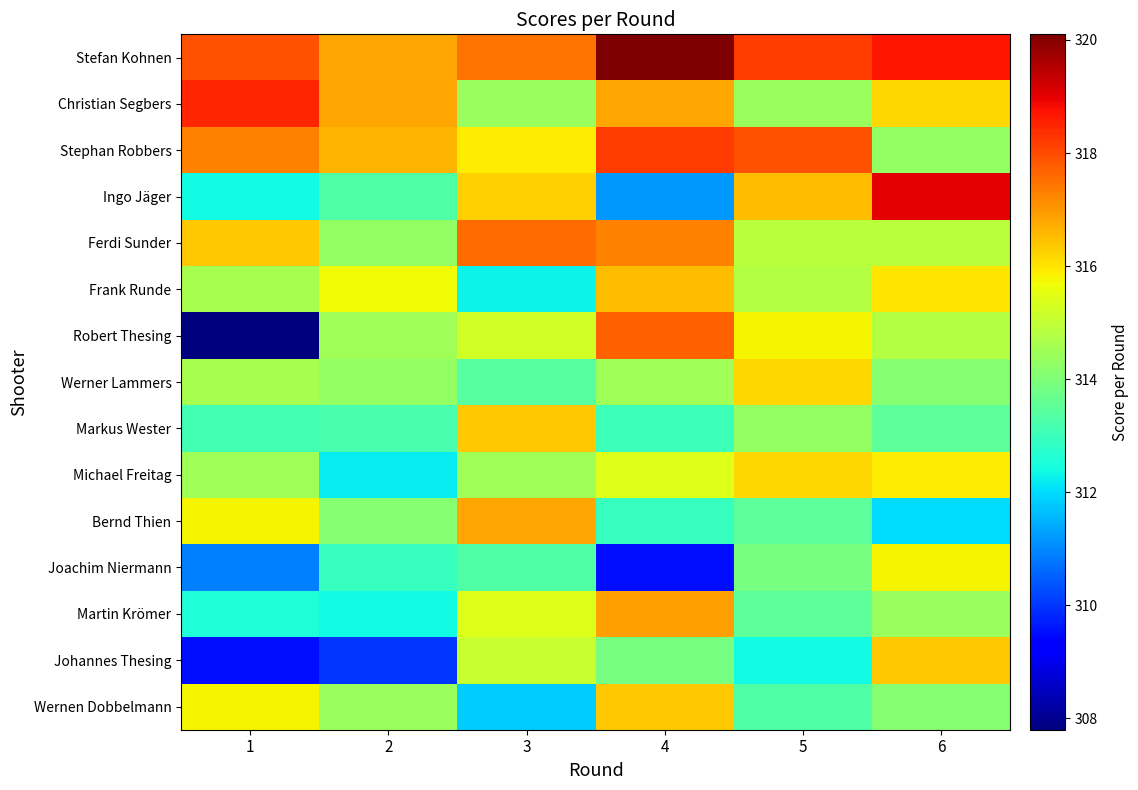

Reading right to left, transcribe all the data shown in this chart.

Stefan Kohnen: 6=318.7	5=318.2	4=320.1	3=317.5	2=316.8	1=317.9
Christian Segbers: 6=316.2	5=314.4	4=316.8	3=314.4	2=316.8	1=318.5
Stephan Robbers: 6=314.3	5=317.9	4=318.2	3=315.9	2=316.6	1=317.3
Ingo Jäger: 6=319.0	5=316.5	4=311.2	3=316.3	2=313.3	1=312.4
Ferdi Sunder: 6=314.9	5=314.9	4=317.3	3=317.6	2=314.3	1=316.4
Frank Runde: 6=316.0	5=314.8	4=316.5	3=312.3	2=315.7	1=314.6
Robert Thesing: 6=314.8	5=315.8	4=317.7	3=315.2	2=314.5	1=307.8
Werner Lammers: 6=314.1	5=316.2	4=314.5	3=313.4	2=314.3	1=314.6
Markus Wester: 6=313.5	5=314.3	4=313.0	3=316.4	2=313.2	1=313.1
Michael Freitag: 6=315.9	5=316.2	4=315.4	3=314.5	2=312.2	1=314.5
Bernd Thien: 6=312.0	5=313.5	4=312.9	3=316.8	2=314.1	1=315.8
Joachim Niermann: 6=315.8	5=313.9	4=309.5	3=313.3	2=312.9	1=310.9
Martin Krömer: 6=314.4	5=313.5	4=316.9	3=315.4	2=312.4	1=312.6
Johannes Thesing: 6=316.4	5=312.4	4=313.9	3=315.1	2=310.0	1=309.5
Wernen Dobbelmann: 6=314.1	5=313.3	4=316.4	3=311.8	2=314.4	1=315.8